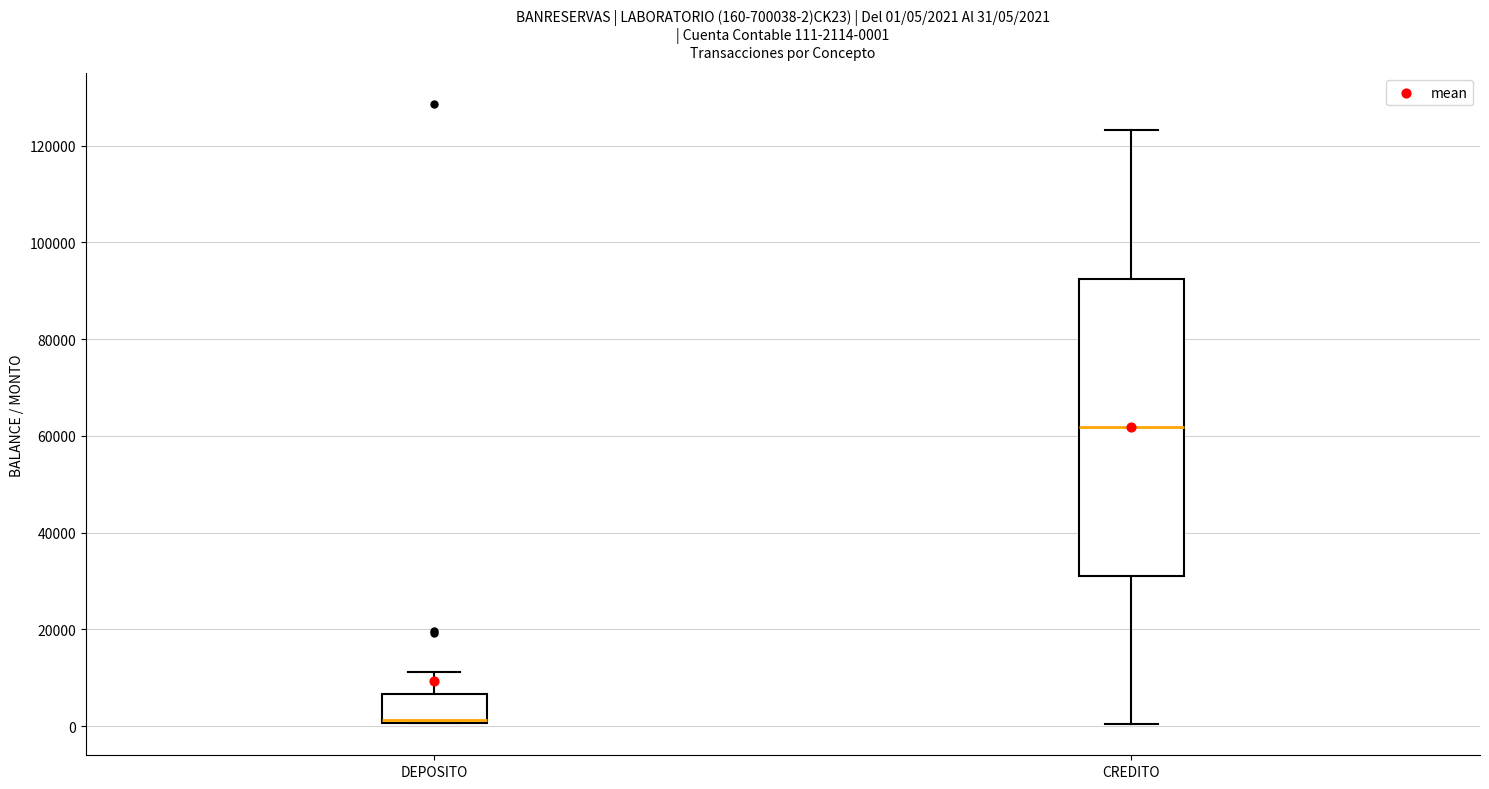

Comparing the boxes themselves (not the whiskers), which one is the tallest?

CREDITO